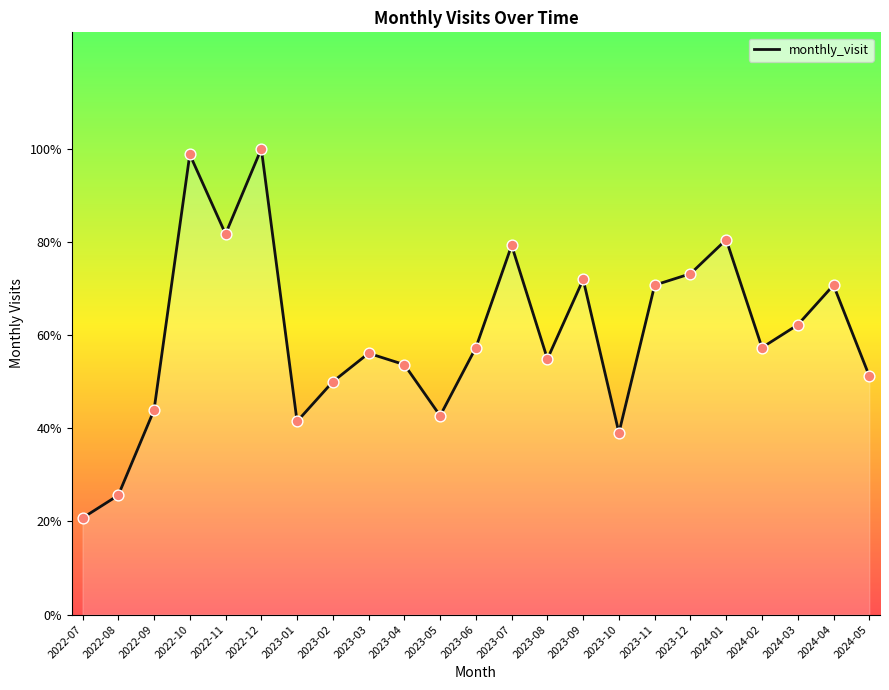

Between 2023-02 and 2023-01, which is larger?

2023-02